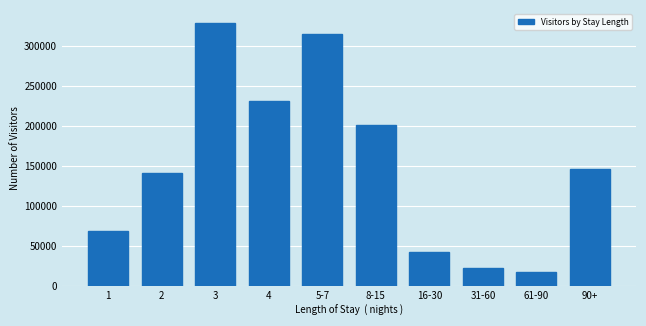

Reading left to right, transcribe all the data shown in this chart.

68970	140927	328368	230486	314973	201352	42398	22256	16826	146004